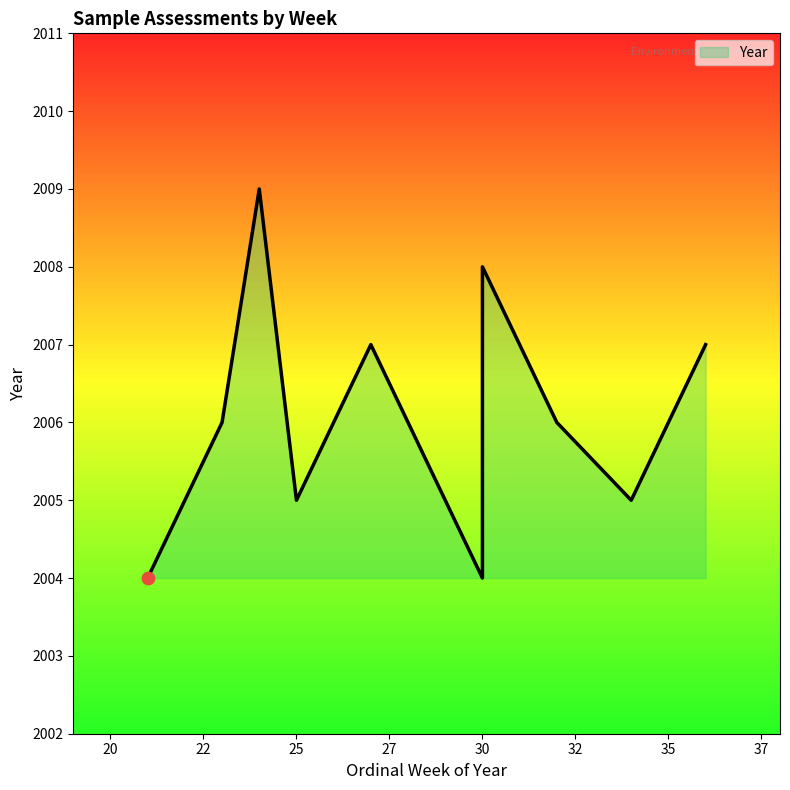

Which has a higher value, 25 or 30?

25